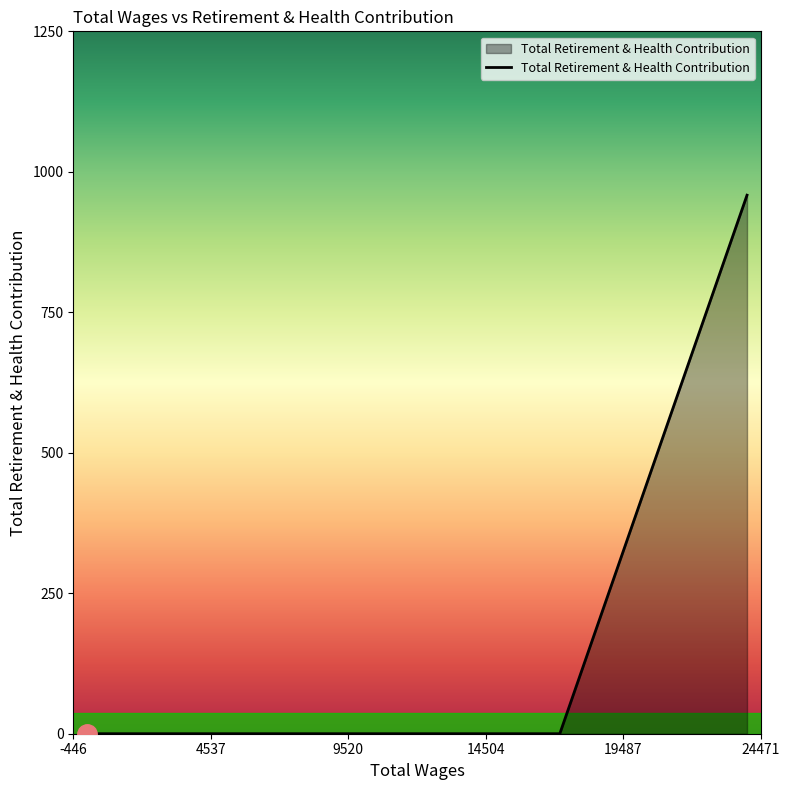

True or false: there are more than 1 points higher than both neighbors.

False